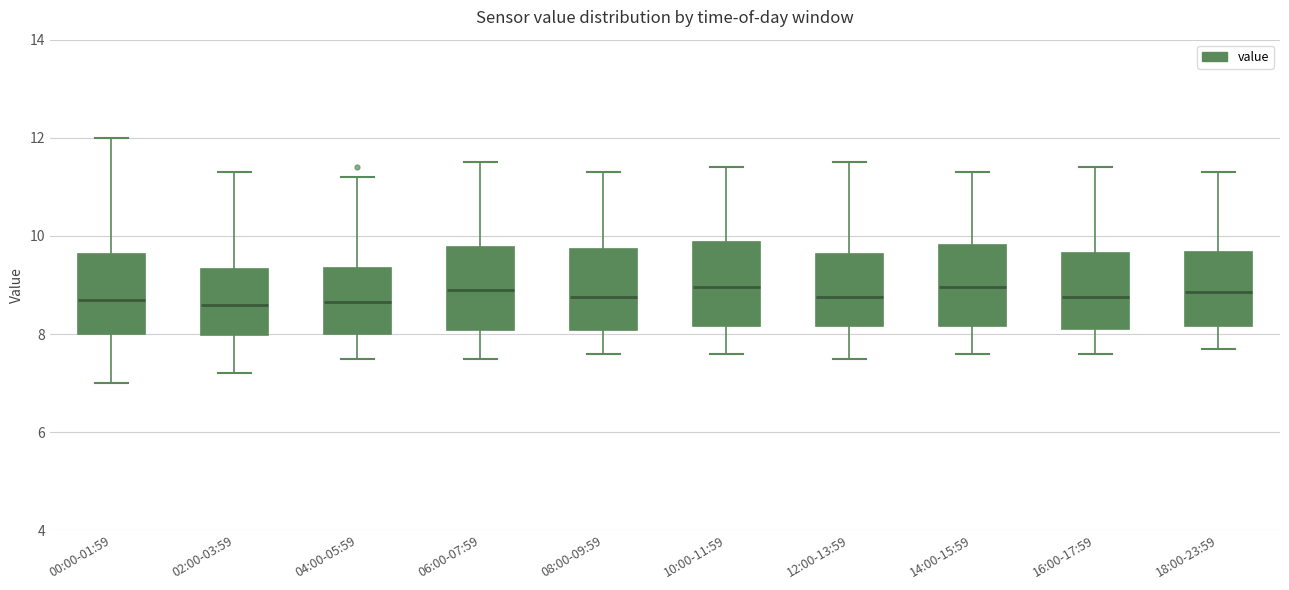

Reading left to right, transcribe this box plot: for each box, give where its median line is, the range the box spans, and where its two whiskers end, as read against the y-axis. The values are not printed on the chart, so give them approximately, as read against the axis.

00:00-01:59: median 8.8, box 8.0 to 9.6, whiskers 7.0 to 12.0
02:00-03:59: median 8.6, box 8.0 to 9.4, whiskers 7.2 to 11.4
04:00-05:59: median 8.6, box 8.0 to 9.4, whiskers 7.6 to 11.2
06:00-07:59: median 9.0, box 8.0 to 9.8, whiskers 7.6 to 11.6
08:00-09:59: median 8.8, box 8.0 to 9.8, whiskers 7.6 to 11.4
10:00-11:59: median 9.0, box 8.2 to 9.8, whiskers 7.6 to 11.4
12:00-13:59: median 8.8, box 8.2 to 9.6, whiskers 7.6 to 11.6
14:00-15:59: median 9.0, box 8.2 to 9.8, whiskers 7.6 to 11.4
16:00-17:59: median 8.8, box 8.2 to 9.6, whiskers 7.6 to 11.4
18:00-23:59: median 8.8, box 8.2 to 9.6, whiskers 7.8 to 11.4